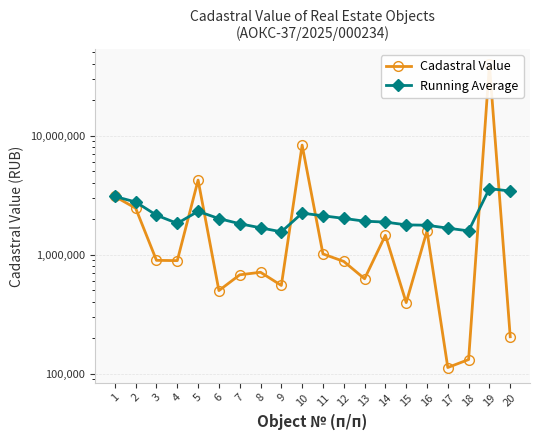

At which label does Cadastral Value reach its minimum?

17